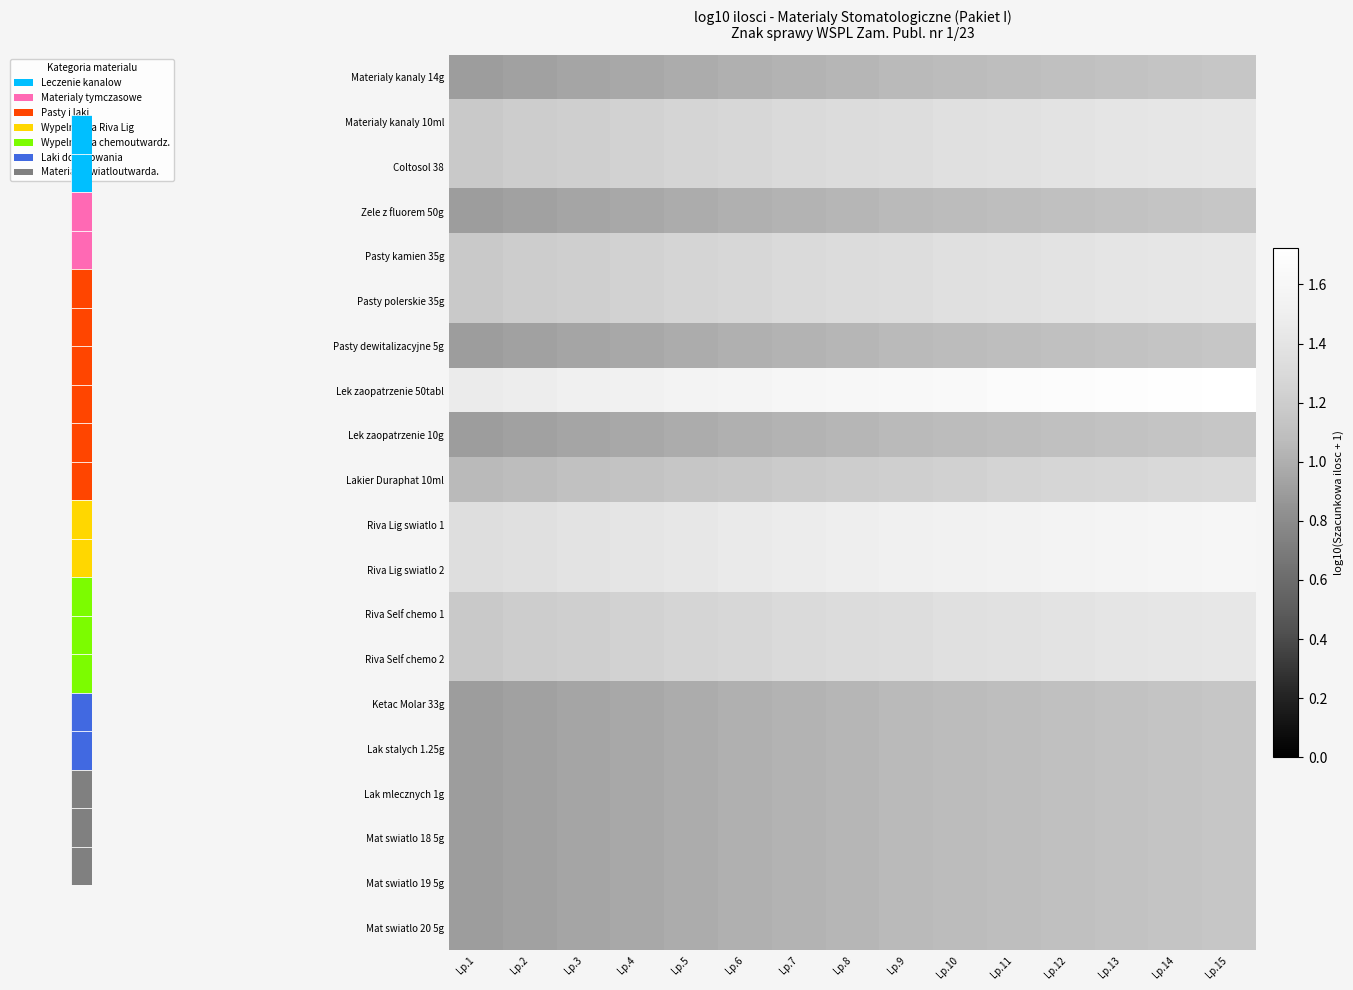

Reading right to left, transcribe all the data shown in this chart.

Materialy kanaly 14g: Lp.15=1.1	Lp.14=1.1	Lp.13=1.1	Lp.12=1.1	Lp.11=1.1	Lp.10=1.1	Lp.9=1.1	Lp.8=1.0	Lp.7=1.0	Lp.6=1.0	Lp.5=1.0	Lp.4=1.0	Lp.3=0.9	Lp.2=0.9	Lp.1=0.9
Materialy kanaly 10ml: Lp.15=1.4	Lp.14=1.4	Lp.13=1.4	Lp.12=1.4	Lp.11=1.4	Lp.10=1.4	Lp.9=1.3	Lp.8=1.3	Lp.7=1.3	Lp.6=1.3	Lp.5=1.3	Lp.4=1.2	Lp.3=1.2	Lp.2=1.2	Lp.1=1.2
Coltosol 38: Lp.15=1.4	Lp.14=1.4	Lp.13=1.4	Lp.12=1.4	Lp.11=1.4	Lp.10=1.4	Lp.9=1.3	Lp.8=1.3	Lp.7=1.3	Lp.6=1.3	Lp.5=1.3	Lp.4=1.2	Lp.3=1.2	Lp.2=1.2	Lp.1=1.2
Zele z fluorem 50g: Lp.15=1.1	Lp.14=1.1	Lp.13=1.1	Lp.12=1.1	Lp.11=1.1	Lp.10=1.1	Lp.9=1.1	Lp.8=1.0	Lp.7=1.0	Lp.6=1.0	Lp.5=1.0	Lp.4=1.0	Lp.3=0.9	Lp.2=0.9	Lp.1=0.9
Pasty kamien 35g: Lp.15=1.4	Lp.14=1.4	Lp.13=1.4	Lp.12=1.4	Lp.11=1.4	Lp.10=1.4	Lp.9=1.3	Lp.8=1.3	Lp.7=1.3	Lp.6=1.3	Lp.5=1.3	Lp.4=1.2	Lp.3=1.2	Lp.2=1.2	Lp.1=1.2
Pasty polerskie 35g: Lp.15=1.4	Lp.14=1.4	Lp.13=1.4	Lp.12=1.4	Lp.11=1.4	Lp.10=1.4	Lp.9=1.3	Lp.8=1.3	Lp.7=1.3	Lp.6=1.3	Lp.5=1.3	Lp.4=1.2	Lp.3=1.2	Lp.2=1.2	Lp.1=1.2
Pasty dewitalizacyjne 5g: Lp.15=1.1	Lp.14=1.1	Lp.13=1.1	Lp.12=1.1	Lp.11=1.1	Lp.10=1.1	Lp.9=1.1	Lp.8=1.0	Lp.7=1.0	Lp.6=1.0	Lp.5=1.0	Lp.4=1.0	Lp.3=0.9	Lp.2=0.9	Lp.1=0.9
Lek zaopatrzenie 50tabl: Lp.15=1.7	Lp.14=1.7	Lp.13=1.7	Lp.12=1.7	Lp.11=1.7	Lp.10=1.6	Lp.9=1.6	Lp.8=1.6	Lp.7=1.6	Lp.6=1.6	Lp.5=1.6	Lp.4=1.5	Lp.3=1.5	Lp.2=1.5	Lp.1=1.5
Lek zaopatrzenie 10g: Lp.15=1.1	Lp.14=1.1	Lp.13=1.1	Lp.12=1.1	Lp.11=1.1	Lp.10=1.1	Lp.9=1.1	Lp.8=1.0	Lp.7=1.0	Lp.6=1.0	Lp.5=1.0	Lp.4=1.0	Lp.3=0.9	Lp.2=0.9	Lp.1=0.9
Lakier Duraphat 10ml: Lp.15=1.3	Lp.14=1.3	Lp.13=1.3	Lp.12=1.3	Lp.11=1.3	Lp.10=1.2	Lp.9=1.2	Lp.8=1.2	Lp.7=1.2	Lp.6=1.2	Lp.5=1.1	Lp.4=1.1	Lp.3=1.1	Lp.2=1.1	Lp.1=1.1
Riva Lig swiatlo 1: Lp.15=1.6	Lp.14=1.6	Lp.13=1.6	Lp.12=1.6	Lp.11=1.5	Lp.10=1.5	Lp.9=1.5	Lp.8=1.5	Lp.7=1.5	Lp.6=1.5	Lp.5=1.4	Lp.4=1.4	Lp.3=1.4	Lp.2=1.4	Lp.1=1.3
Riva Lig swiatlo 2: Lp.15=1.6	Lp.14=1.6	Lp.13=1.6	Lp.12=1.6	Lp.11=1.5	Lp.10=1.5	Lp.9=1.5	Lp.8=1.5	Lp.7=1.5	Lp.6=1.5	Lp.5=1.4	Lp.4=1.4	Lp.3=1.4	Lp.2=1.4	Lp.1=1.3
Riva Self chemo 1: Lp.15=1.4	Lp.14=1.4	Lp.13=1.4	Lp.12=1.4	Lp.11=1.4	Lp.10=1.4	Lp.9=1.3	Lp.8=1.3	Lp.7=1.3	Lp.6=1.3	Lp.5=1.3	Lp.4=1.2	Lp.3=1.2	Lp.2=1.2	Lp.1=1.2
Riva Self chemo 2: Lp.15=1.4	Lp.14=1.4	Lp.13=1.4	Lp.12=1.4	Lp.11=1.4	Lp.10=1.4	Lp.9=1.3	Lp.8=1.3	Lp.7=1.3	Lp.6=1.3	Lp.5=1.3	Lp.4=1.2	Lp.3=1.2	Lp.2=1.2	Lp.1=1.2
Ketac Molar 33g: Lp.15=1.1	Lp.14=1.1	Lp.13=1.1	Lp.12=1.1	Lp.11=1.1	Lp.10=1.1	Lp.9=1.1	Lp.8=1.0	Lp.7=1.0	Lp.6=1.0	Lp.5=1.0	Lp.4=1.0	Lp.3=0.9	Lp.2=0.9	Lp.1=0.9
Lak stalych 1.25g: Lp.15=1.1	Lp.14=1.1	Lp.13=1.1	Lp.12=1.1	Lp.11=1.1	Lp.10=1.1	Lp.9=1.1	Lp.8=1.0	Lp.7=1.0	Lp.6=1.0	Lp.5=1.0	Lp.4=1.0	Lp.3=0.9	Lp.2=0.9	Lp.1=0.9
Lak mlecznych 1g: Lp.15=1.1	Lp.14=1.1	Lp.13=1.1	Lp.12=1.1	Lp.11=1.1	Lp.10=1.1	Lp.9=1.1	Lp.8=1.0	Lp.7=1.0	Lp.6=1.0	Lp.5=1.0	Lp.4=1.0	Lp.3=0.9	Lp.2=0.9	Lp.1=0.9
Mat swiatlo 18 5g: Lp.15=1.1	Lp.14=1.1	Lp.13=1.1	Lp.12=1.1	Lp.11=1.1	Lp.10=1.1	Lp.9=1.1	Lp.8=1.0	Lp.7=1.0	Lp.6=1.0	Lp.5=1.0	Lp.4=1.0	Lp.3=0.9	Lp.2=0.9	Lp.1=0.9
Mat swiatlo 19 5g: Lp.15=1.1	Lp.14=1.1	Lp.13=1.1	Lp.12=1.1	Lp.11=1.1	Lp.10=1.1	Lp.9=1.1	Lp.8=1.0	Lp.7=1.0	Lp.6=1.0	Lp.5=1.0	Lp.4=1.0	Lp.3=0.9	Lp.2=0.9	Lp.1=0.9
Mat swiatlo 20 5g: Lp.15=1.1	Lp.14=1.1	Lp.13=1.1	Lp.12=1.1	Lp.11=1.1	Lp.10=1.1	Lp.9=1.1	Lp.8=1.0	Lp.7=1.0	Lp.6=1.0	Lp.5=1.0	Lp.4=1.0	Lp.3=0.9	Lp.2=0.9	Lp.1=0.9